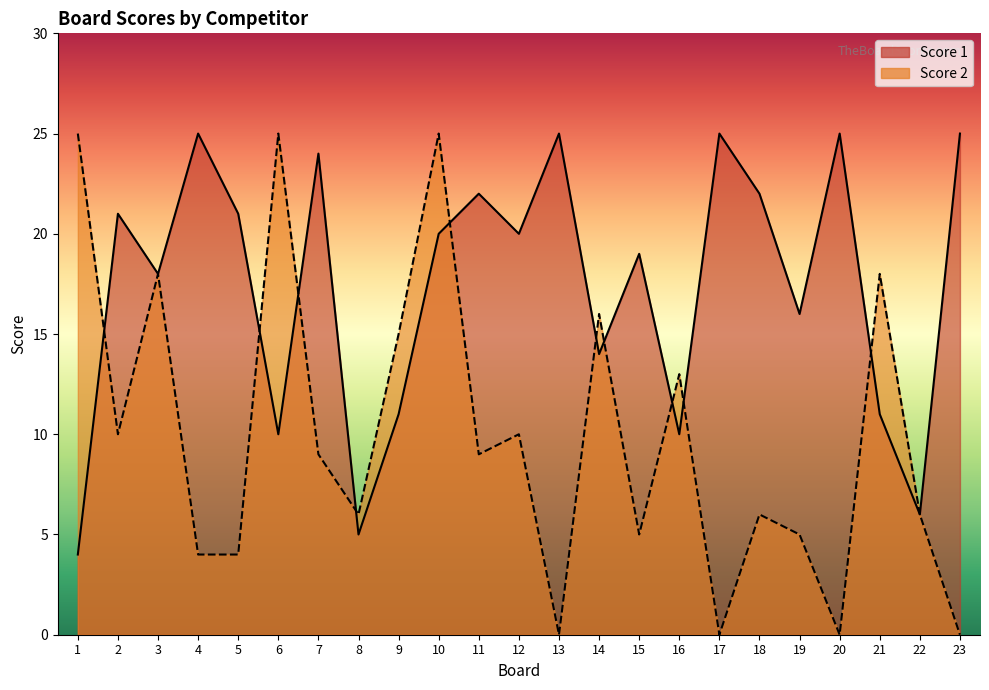

Where does the Score 2 series first go above 9?

1